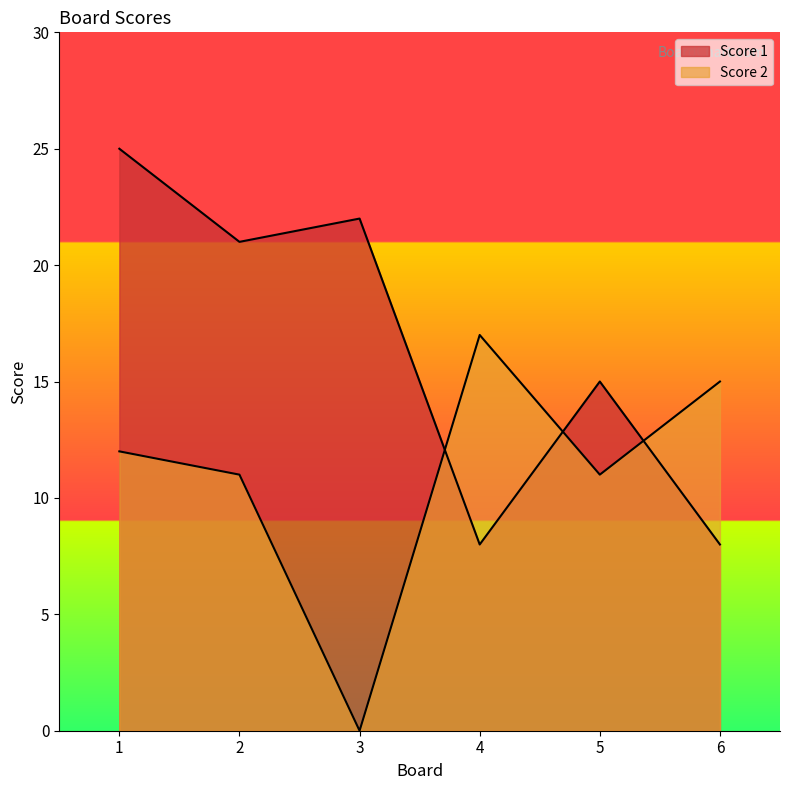

How many times do Score 2 and Score 1 cross each other?

3